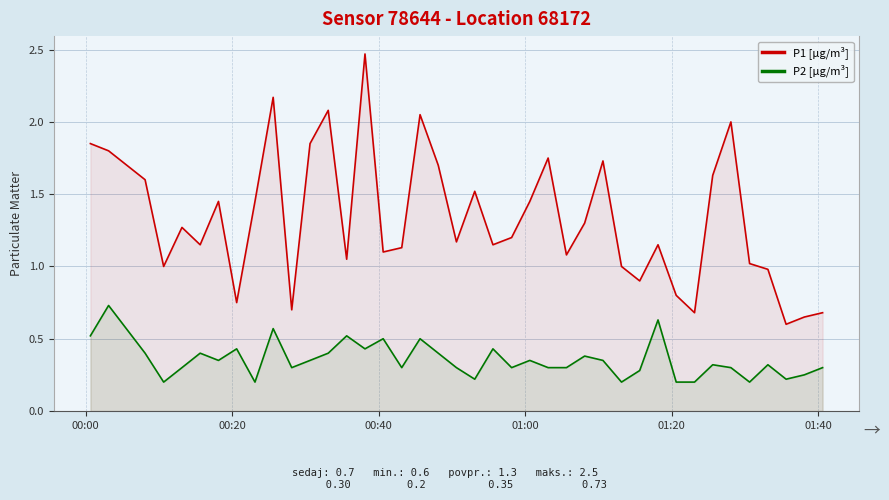

Does the chart have visible grid lines?

Yes